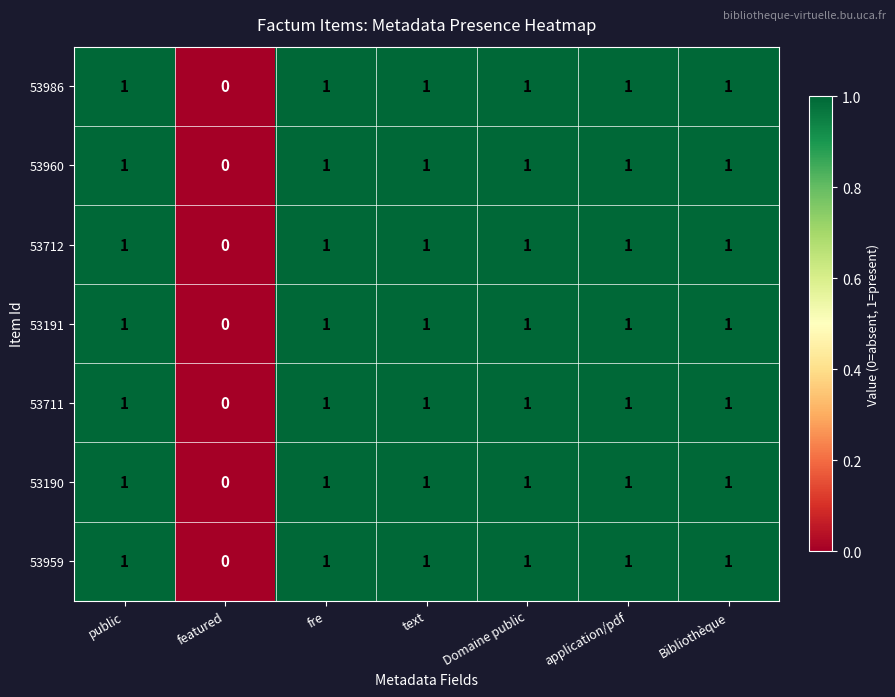

The value of 53190 at fre is 0. True or false?

False